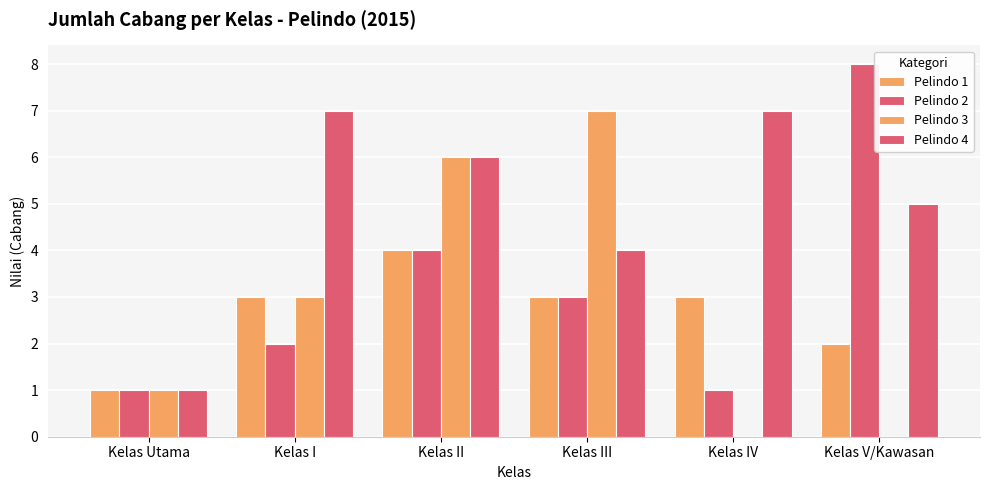

Is the value of Pelindo 2 at Kelas IV greater than the value of Pelindo 3 at Kelas V/Kawasan?

Yes